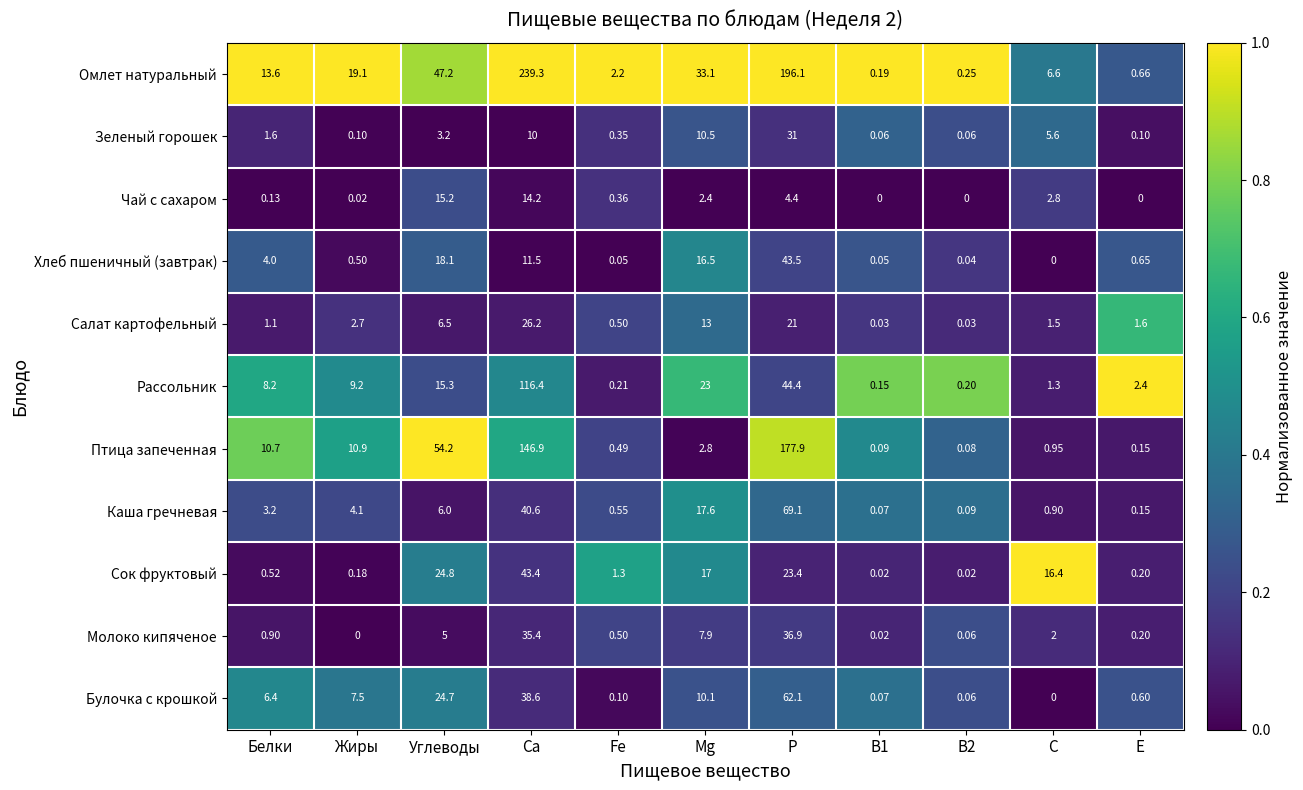

At which category is the sum across all series the highest?

Ca